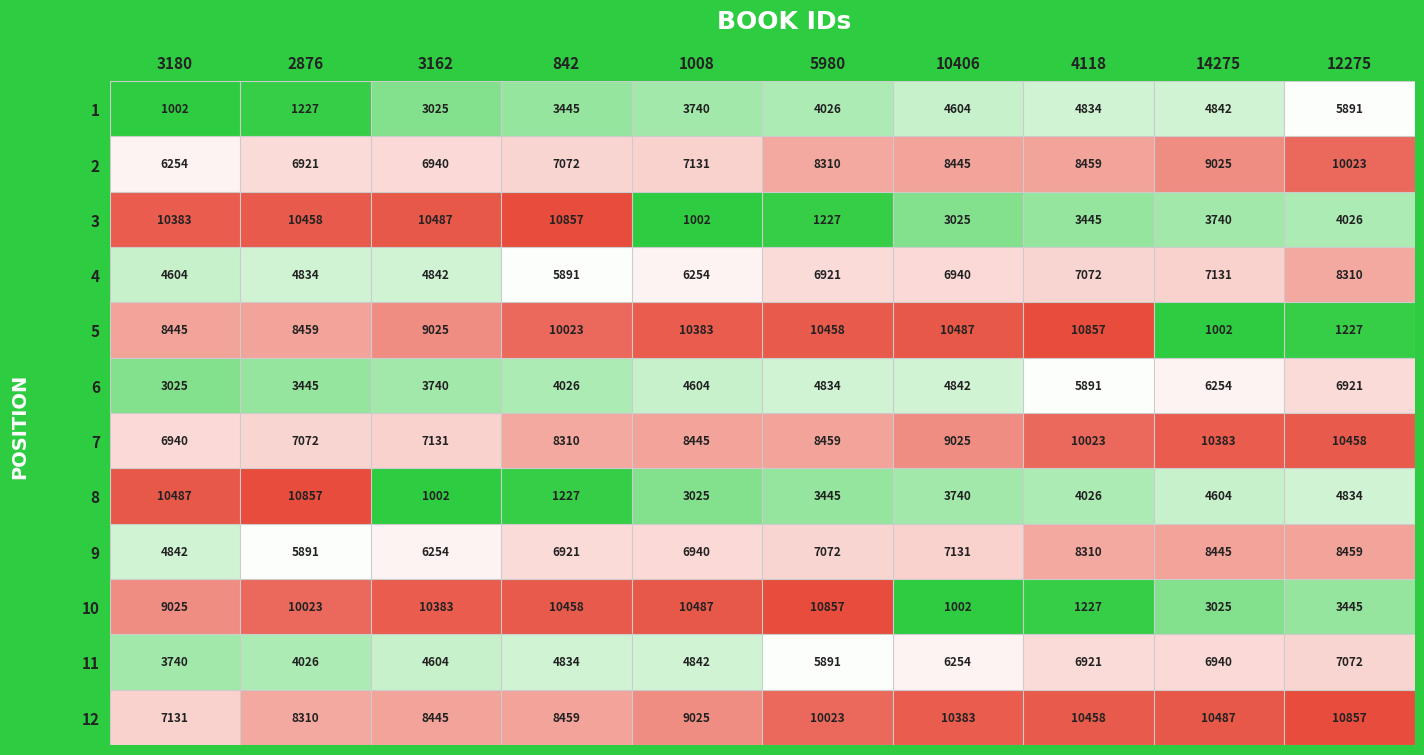

What is the maximum value shown in the chart?

10857